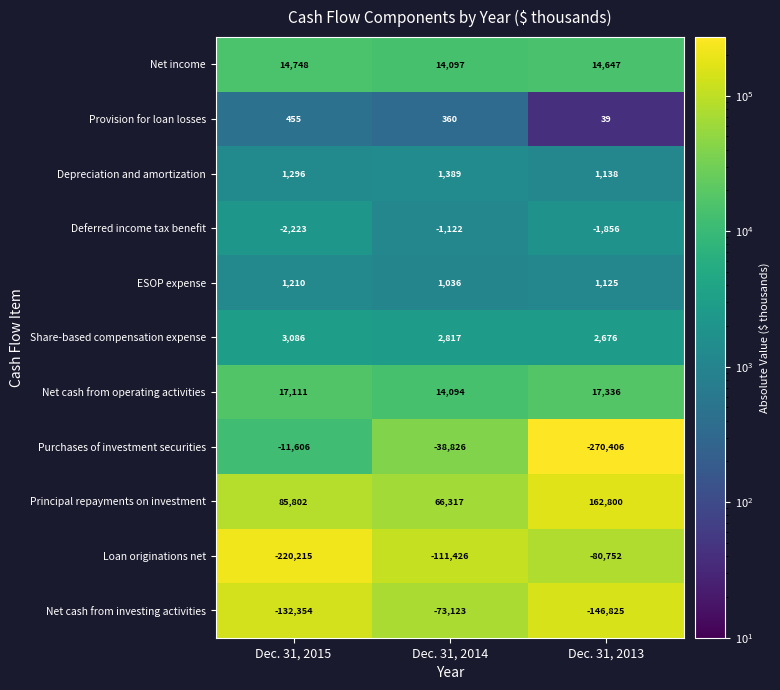

What is the approximate value of Deferred income tax benefit at Dec. 31, 2014, to the nearest 10?

-1120